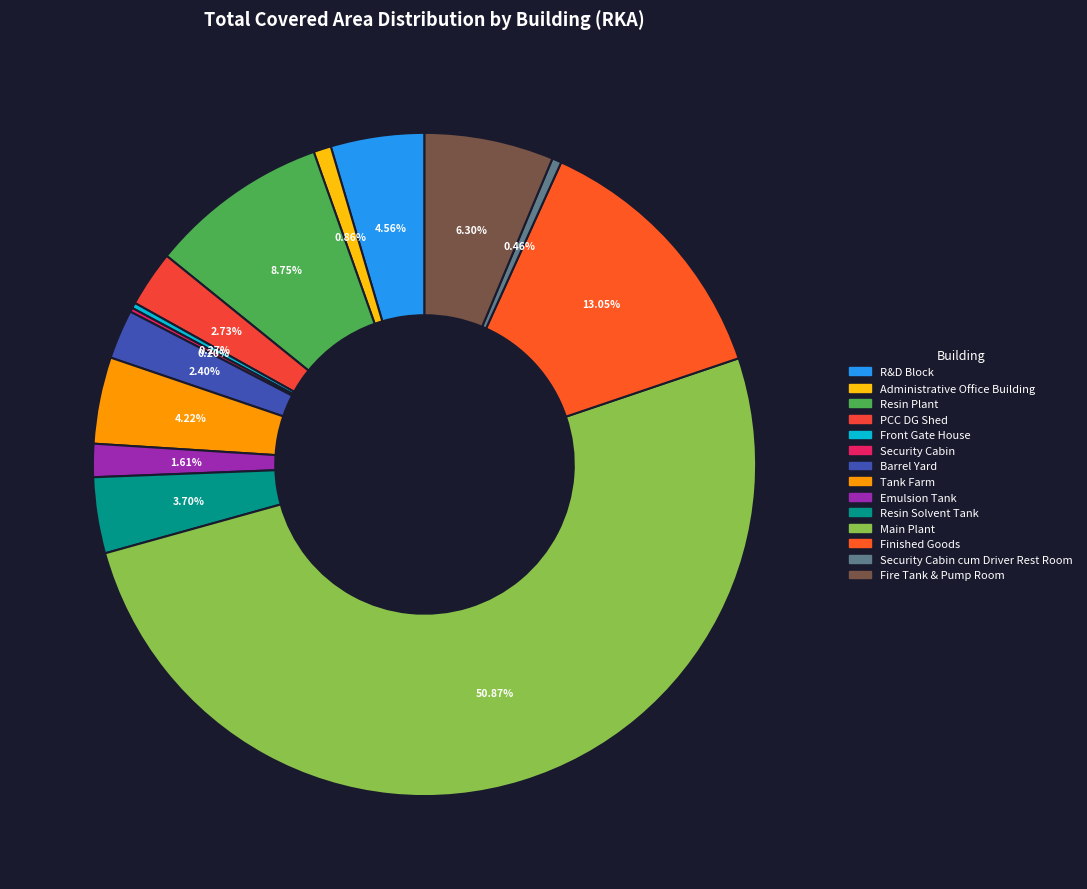

Combined, what portion of the pie is Resin Solvent Tank and Resin Plant?

12.5%